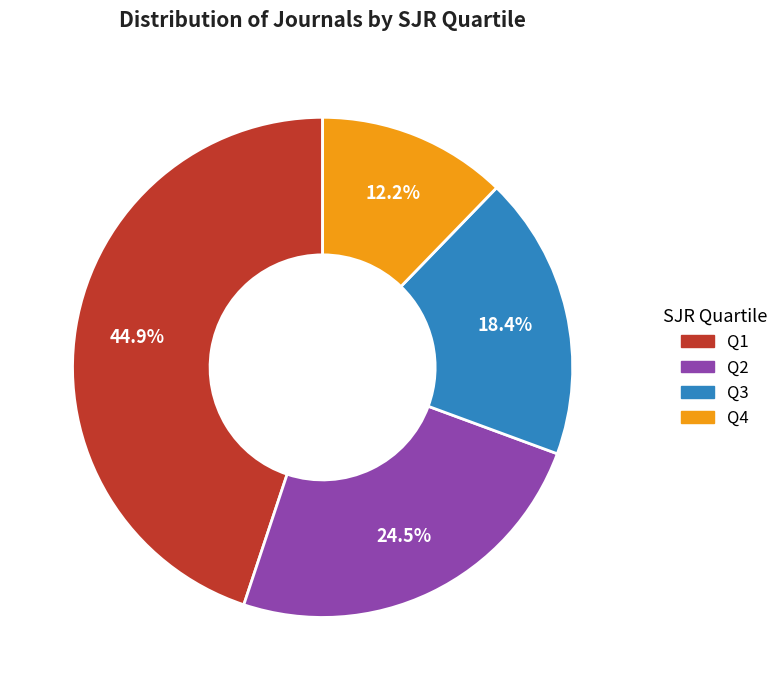

How many segments does this pie chart have?

4